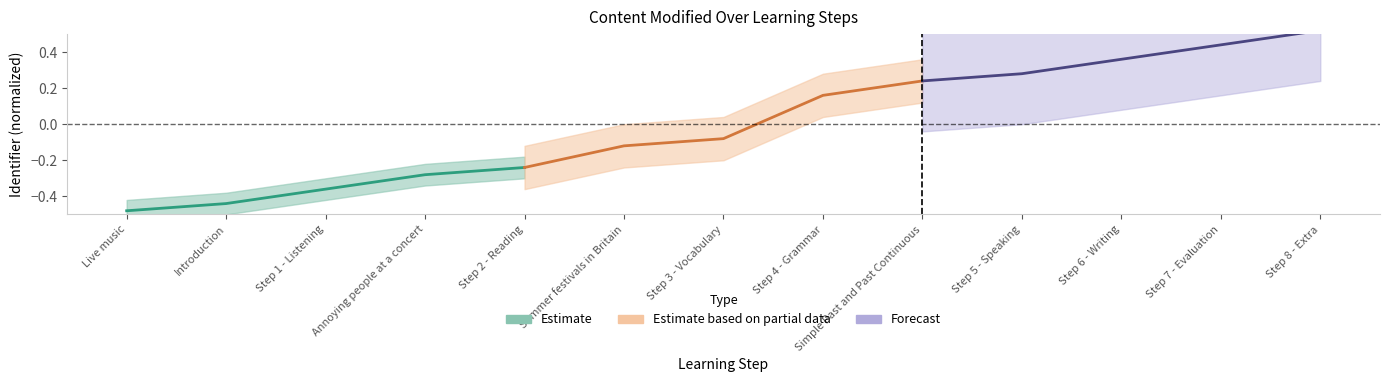

Is it true that Forecast equals 0.4 at Step 5 - Speaking?

False